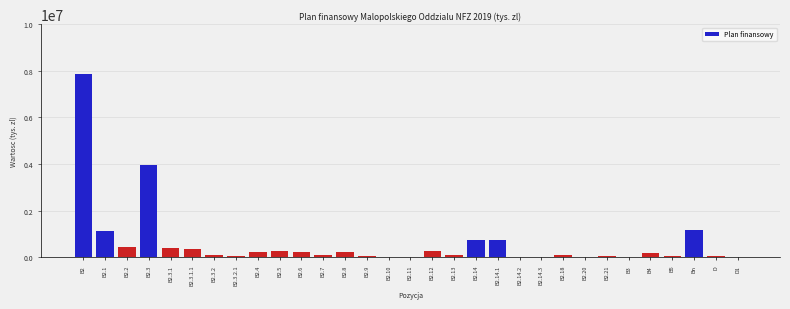

Which label corresponds to the largest value in the chart?

B2